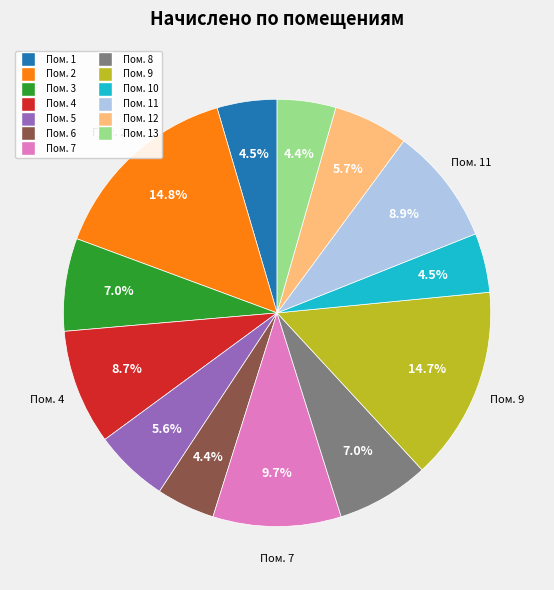

Does any single category account for the majority?

No